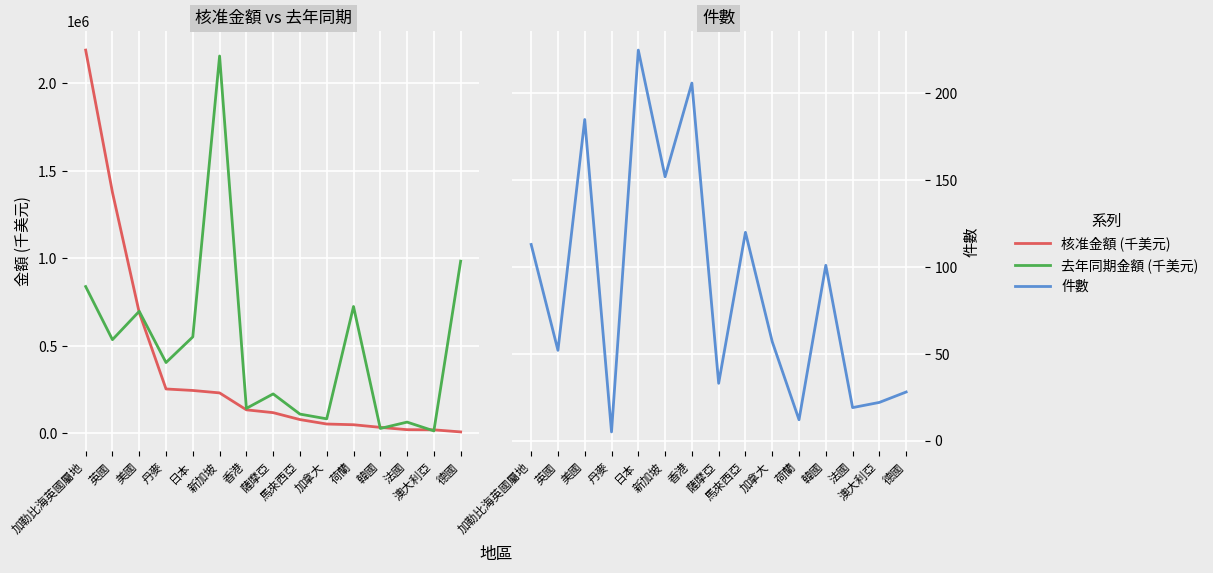

Which series has the largest range (max minus min)?

核准金額 (千美元)